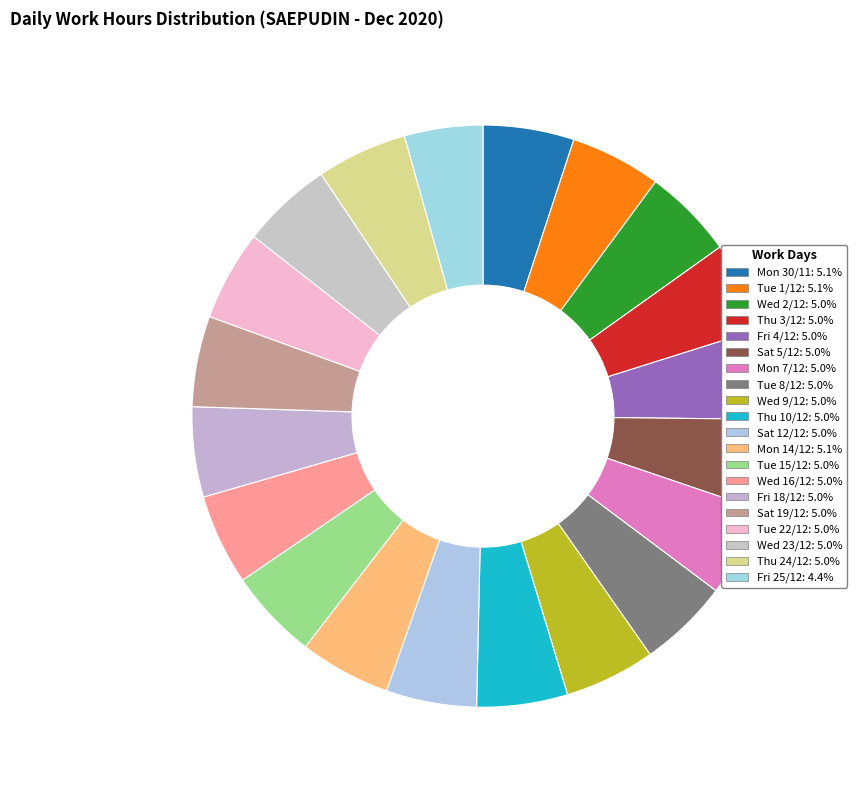

Between Thu 10/12 and Mon 14/12, which is larger?

Mon 14/12